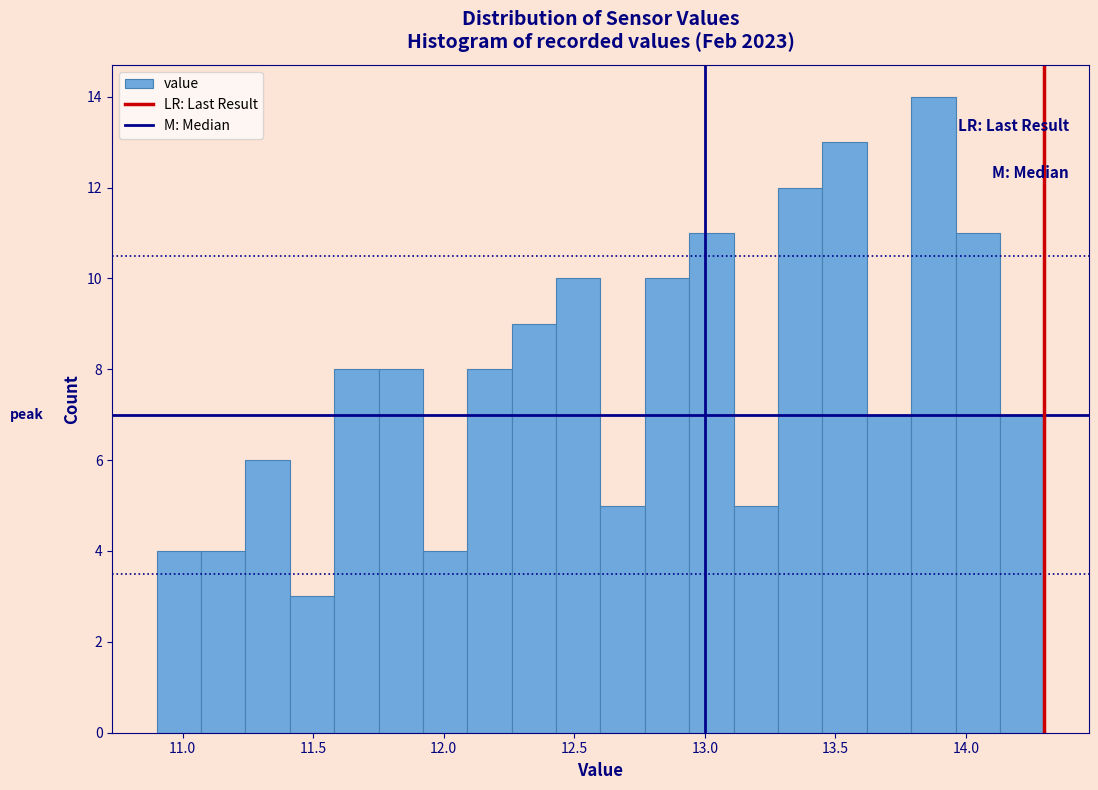

Read against the x-axis, roughly where is the centre of the tallest bar?

13.90